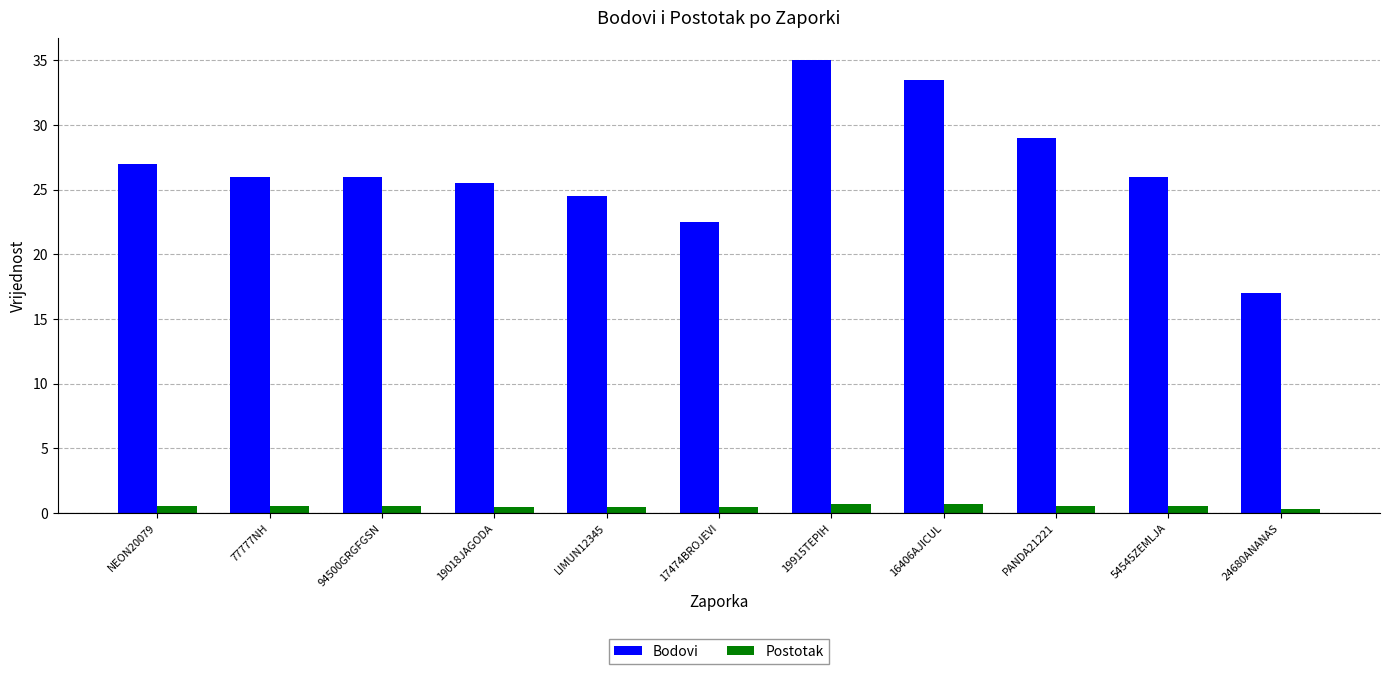

Is it true that Bodovi equals 14.7 at 54545ZEMLJA?

False